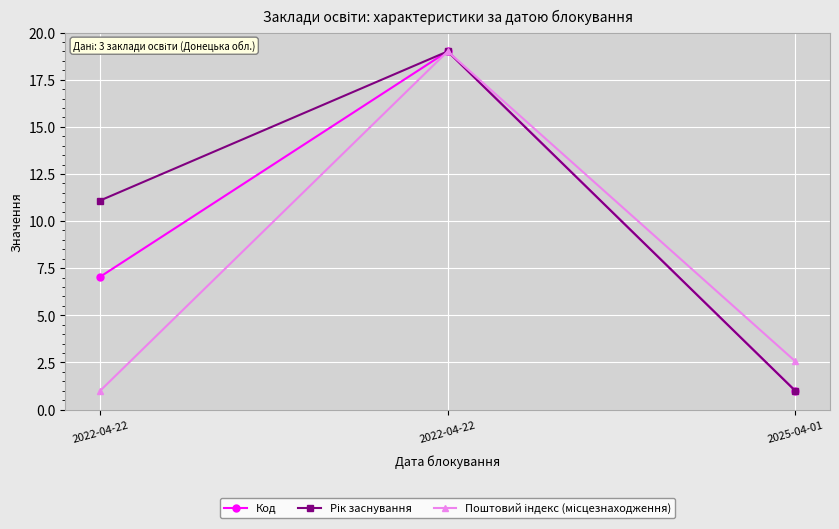

What is the label of the 3rd point from the left?

2025-04-01